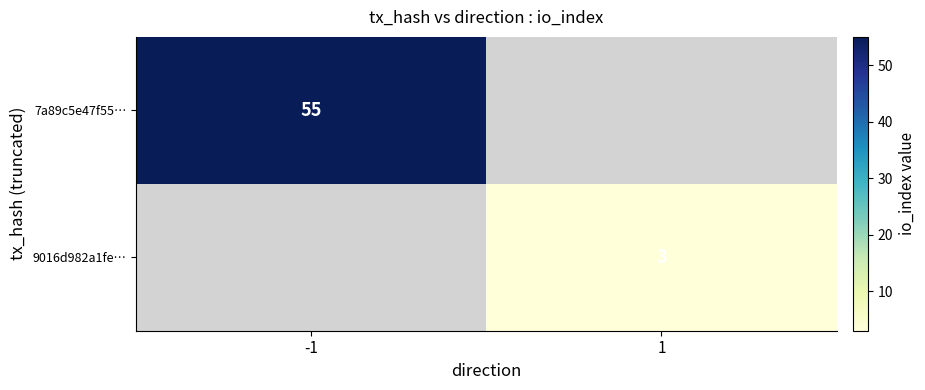

How many categories are shown in the chart?

2